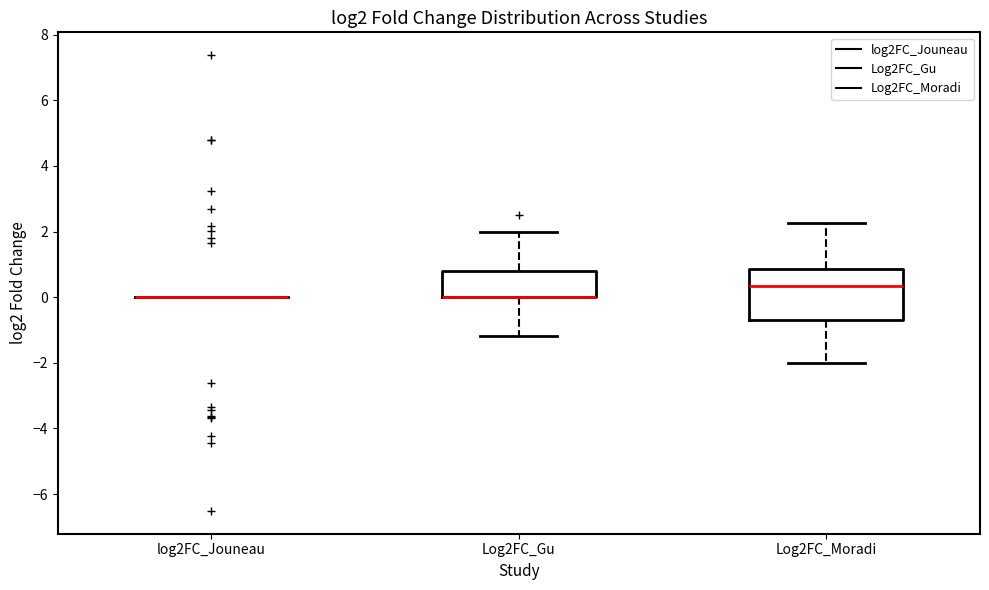

Comparing the boxes themselves (not the whiskers), which one is the tallest?

Log2FC_Moradi